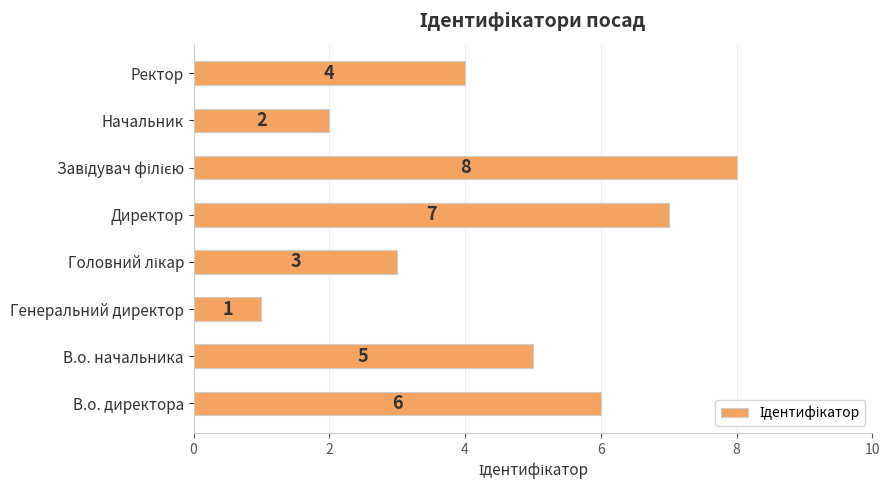

Reading top to bottom, what are all the values shown in this chart?

4	2	8	7	3	1	5	6